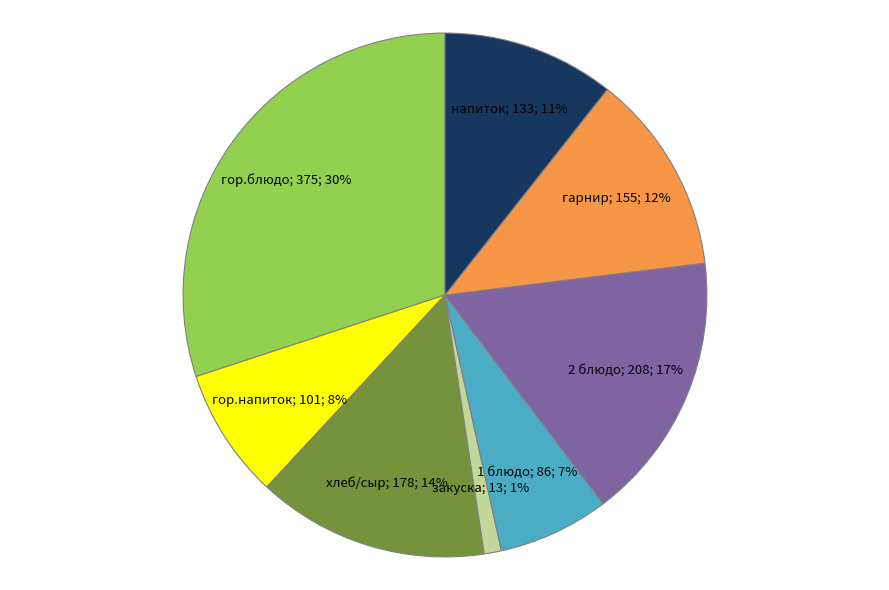

Is there a majority slice in this chart?

No